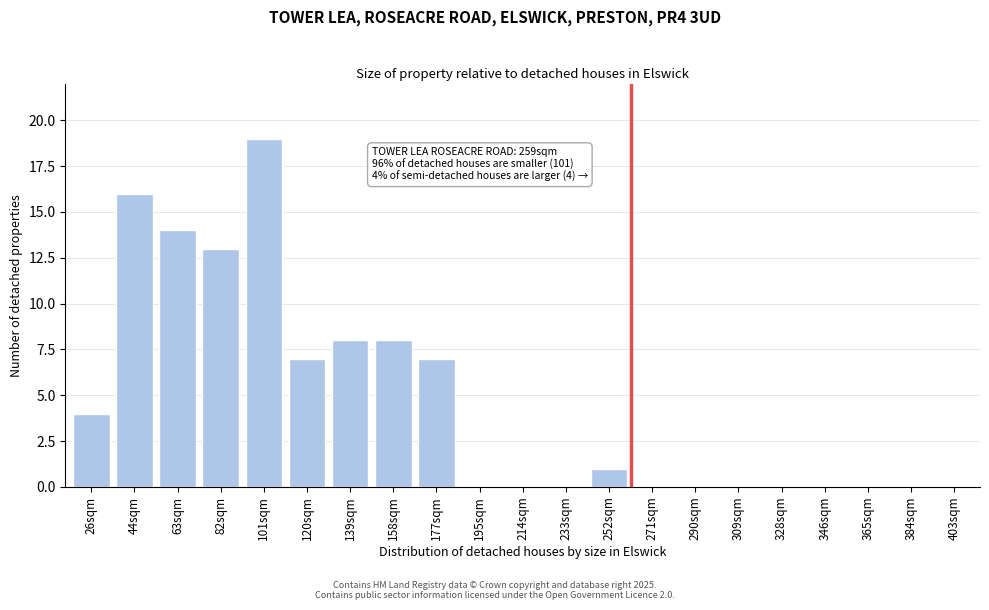

Reading right to left, list all the values displayed in this chart.

403sqm=0	384sqm=0	365sqm=0	346sqm=0	328sqm=0	309sqm=0	290sqm=0	271sqm=0	252sqm=1	233sqm=0	214sqm=0	195sqm=0	177sqm=7	158sqm=8	139sqm=8	120sqm=7	101sqm=19	82sqm=13	63sqm=14	44sqm=16	26sqm=4